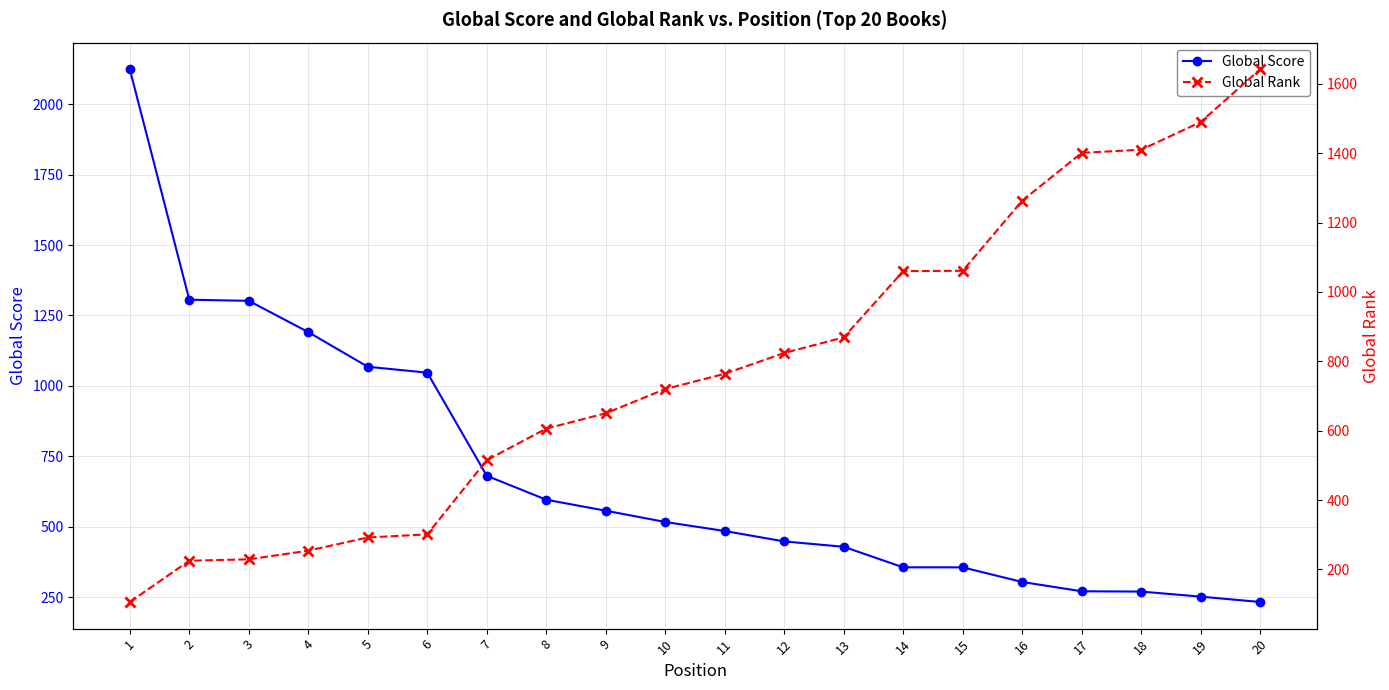

After their last crossing, which series has the higher values: Global Rank or Global Score?

Global Rank